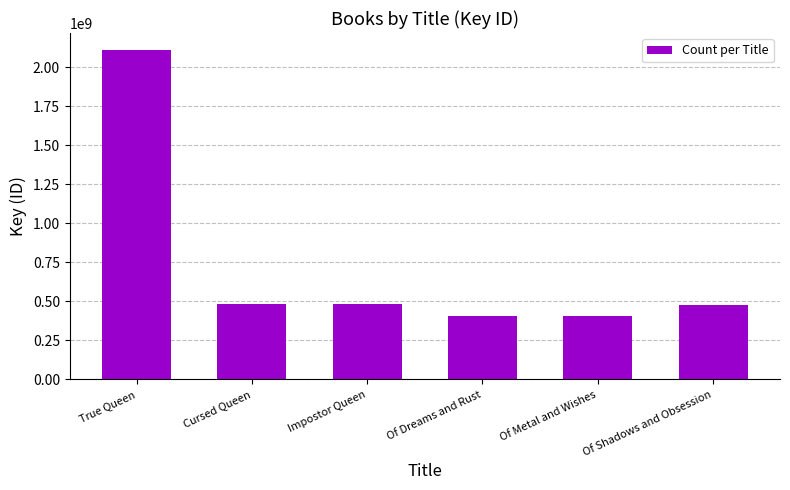

What is the sum of all values?

4374089218